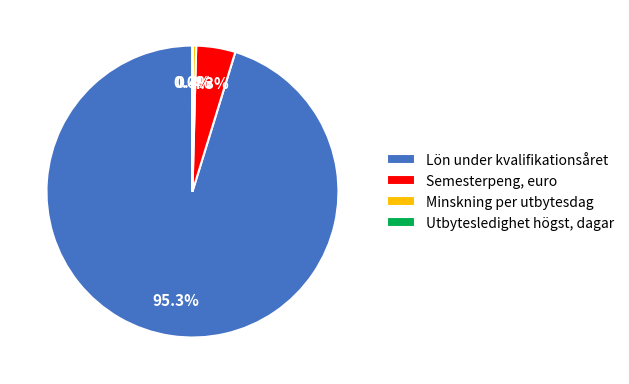

What portion of the pie excludes Semesterpeng, euro?

95.7%